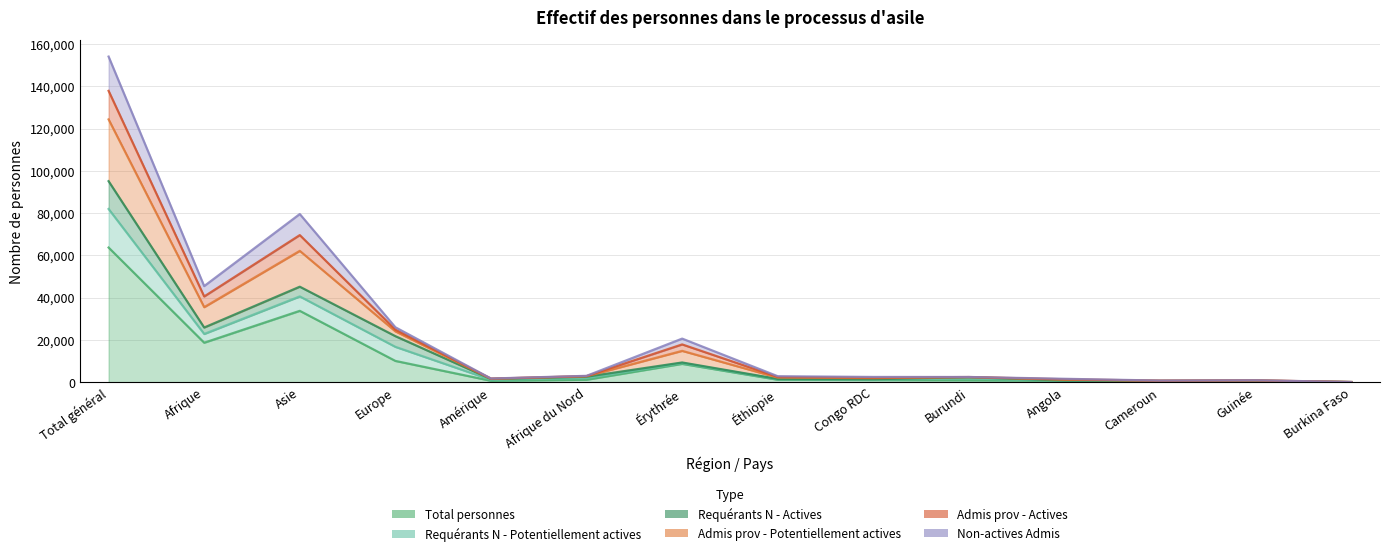

How many data points in Requérants N - Potentiellement actives are less than 2355?

7